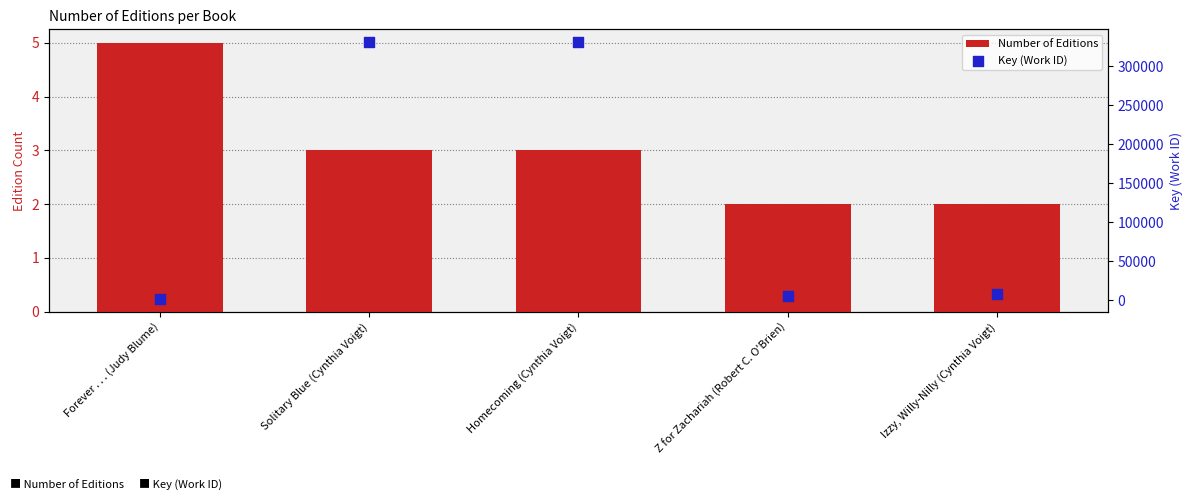

What are all the series names shown in the legend?

Number of Editions, Key (Work ID)